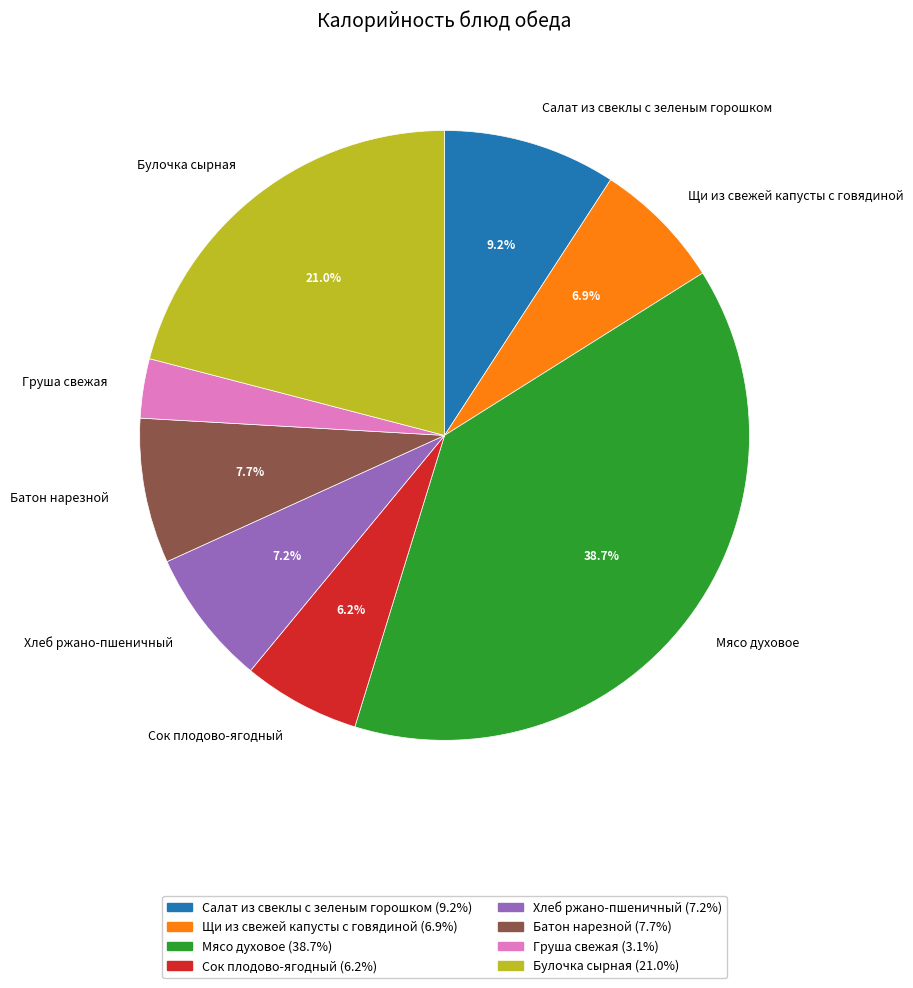

How many segments does this pie chart have?

8